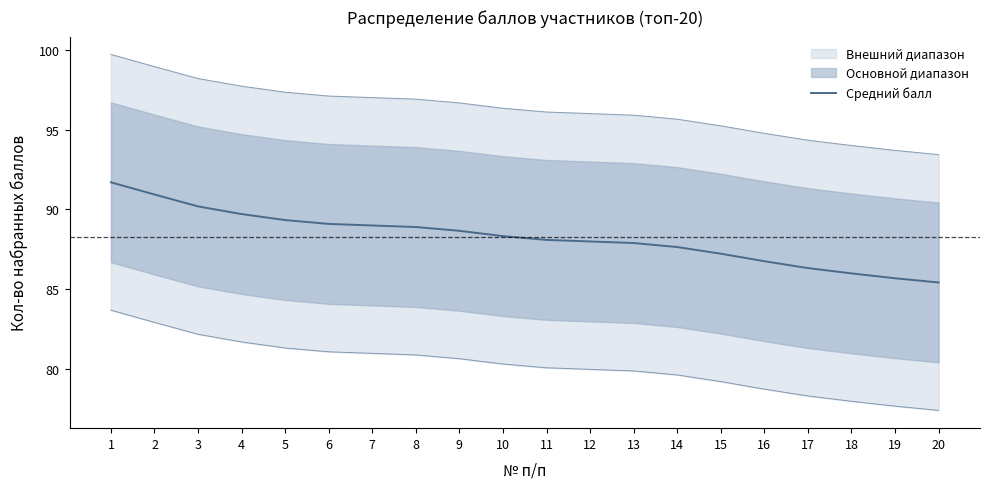

Is it true that the value at 14 is 87.7?

True